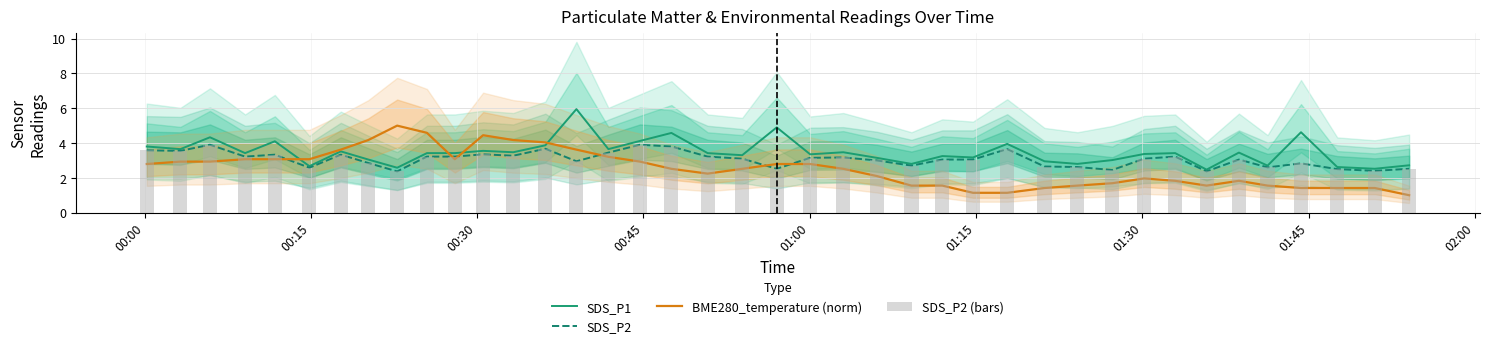

Reading left to right, transcribe all the data shown in this chart.

SDS_P1: 3.8	3.6	4.3	3.4	4.1	2.7	3.5	3.0	2.6	3.4	3.4	3.5	3.5	3.9	6.0	3.6	4.1	4.6	3.4	3.3	4.9	3.4	3.5	3.1	2.8	3.2	3.2	4.0	3.0	2.8	3.0	3.4	3.4	2.5	3.5	2.7	4.6	2.6	2.5	2.7
SDS_P2: 3.6	3.5	3.9	3.2	3.3	2.6	3.3	2.9	2.4	3.2	3.2	3.4	3.3	3.7	3.0	3.5	3.9	3.8	3.2	3.1	2.5	3.1	3.2	3.0	2.7	3.0	3.0	3.6	2.6	2.6	2.5	3.1	3.2	2.4	3.0	2.6	2.8	2.5	2.4	2.5
BME280_temperature (norm): 2.8	2.9	2.9	3.1	3.1	3.1	3.6	4.2	5.0	4.6	3.1	4.4	4.2	4.0	3.6	3.2	2.9	2.5	2.2	2.5	2.8	2.8	2.5	2.1	1.6	1.6	1.1	1.1	1.4	1.6	1.7	2.0	1.8	1.6	1.8	1.6	1.4	1.4	1.4	1.0
SDS_P2 (bars): 3.6	3.5	3.9	3.2	3.3	2.6	3.3	2.9	2.4	3.2	3.2	3.4	3.3	3.7	3.0	3.5	3.9	3.8	3.2	3.1	2.5	3.1	3.2	3.0	2.7	3.0	3.0	3.6	2.6	2.6	2.5	3.1	3.2	2.4	3.0	2.6	2.8	2.5	2.4	2.5